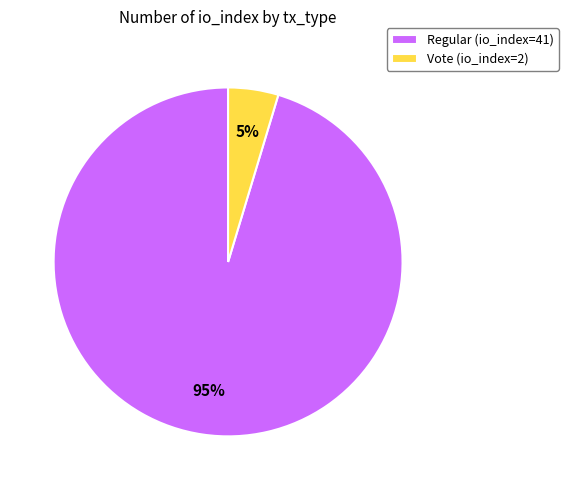

Is there a majority slice in this chart?

Yes